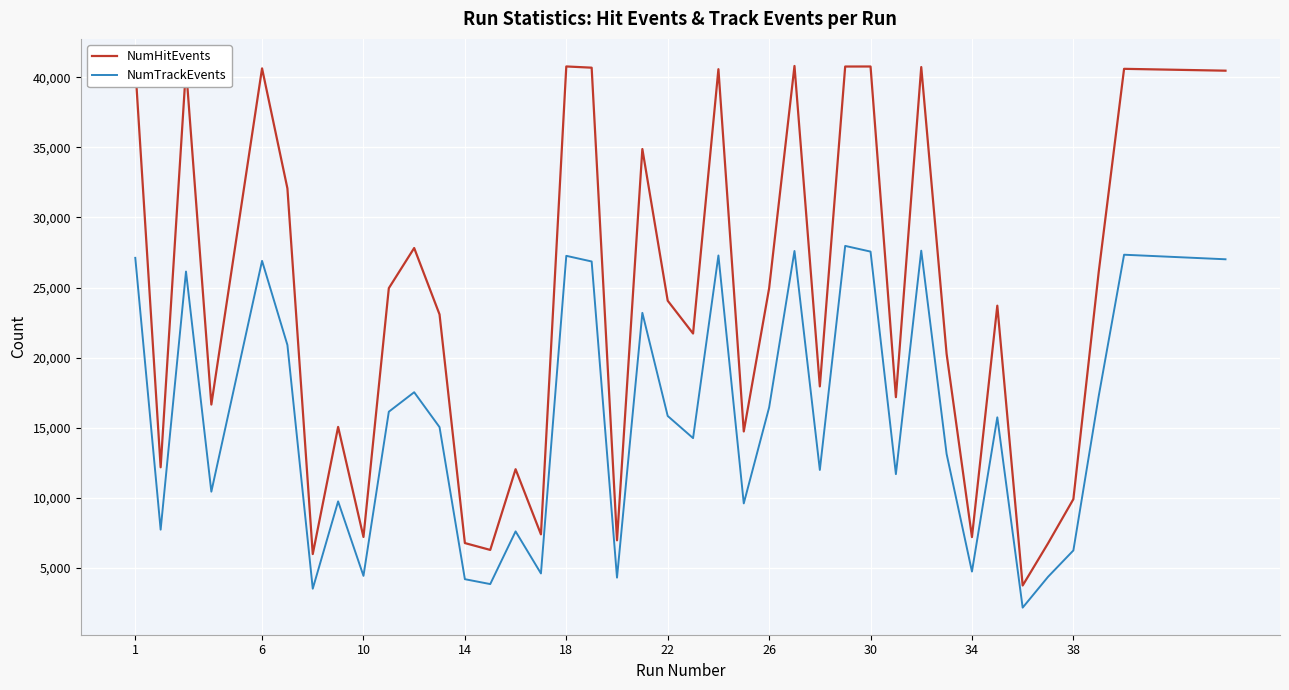

What is the maximum value shown in the chart?

40806